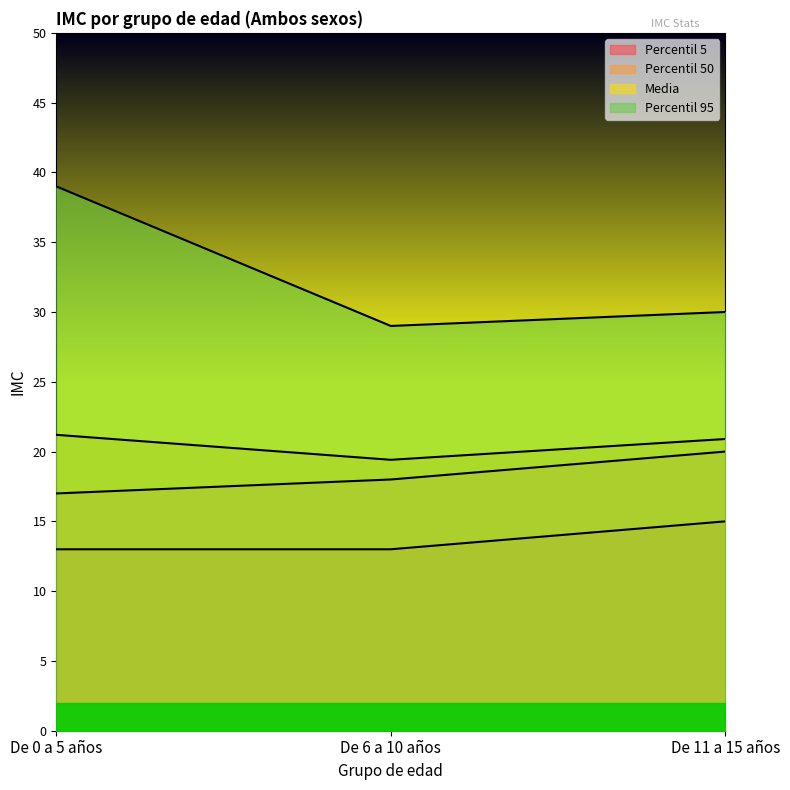

Which category has the lowest value across all series?

De 0 a 5 años